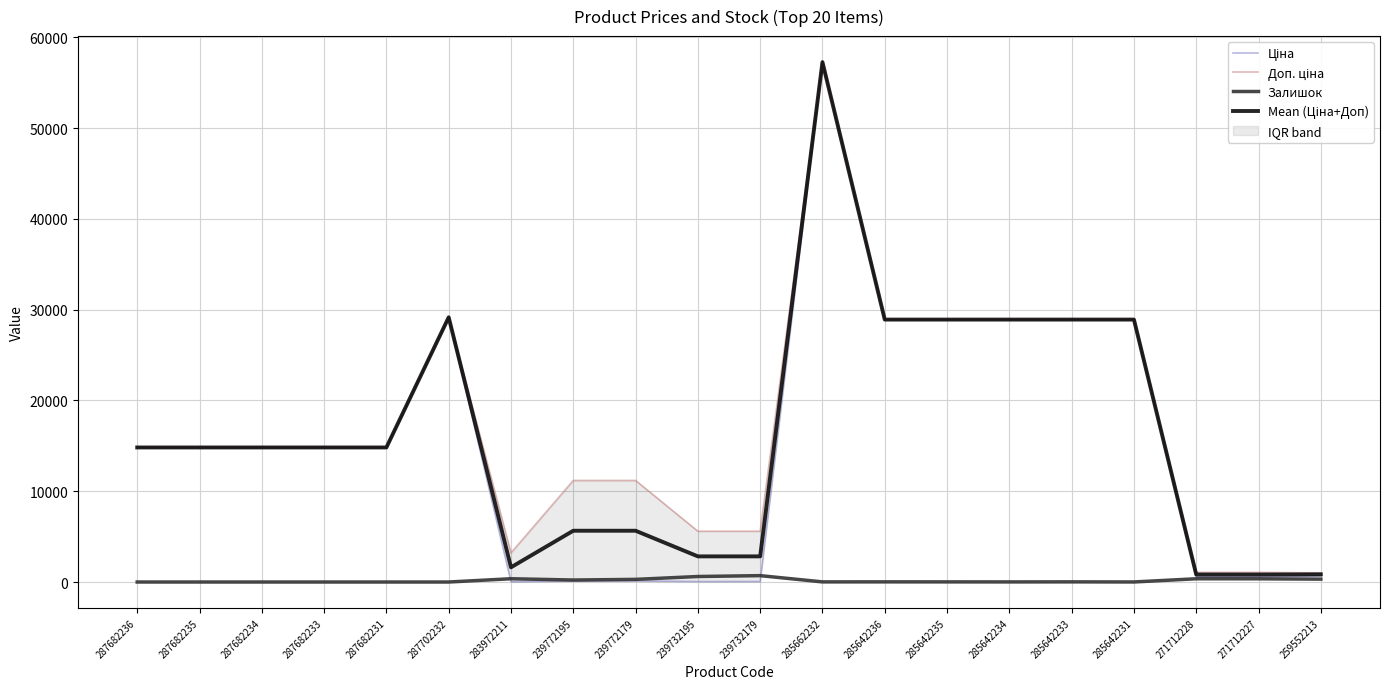

Between 283972211 and 287682231, which is larger?

287682231